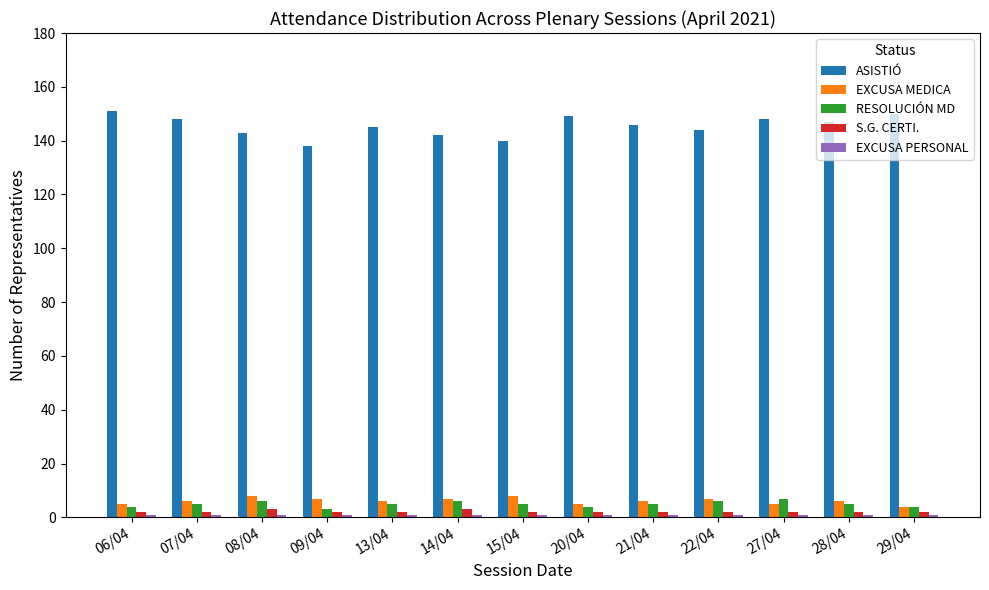

Read the RESOLUCIÓN MD value at 21/04.

5